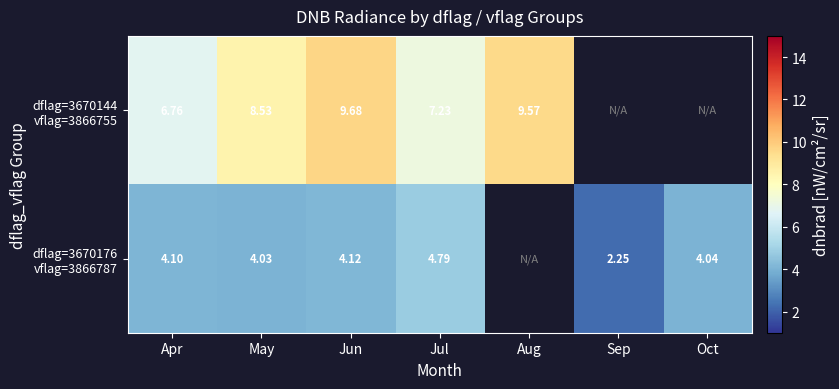

How many data points does each series have?

7